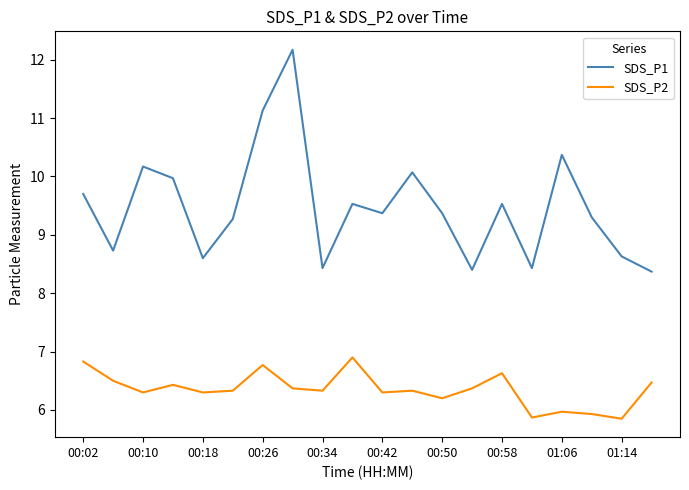

How many categories are shown in the chart?

20